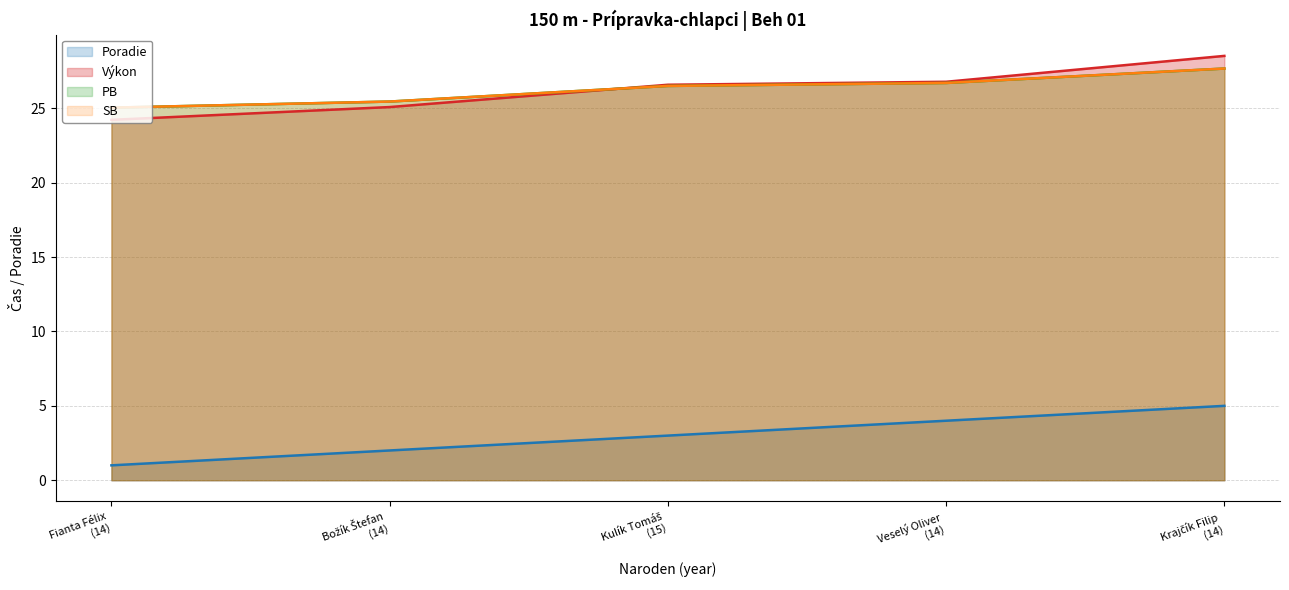

Does the chart have visible grid lines?

Yes